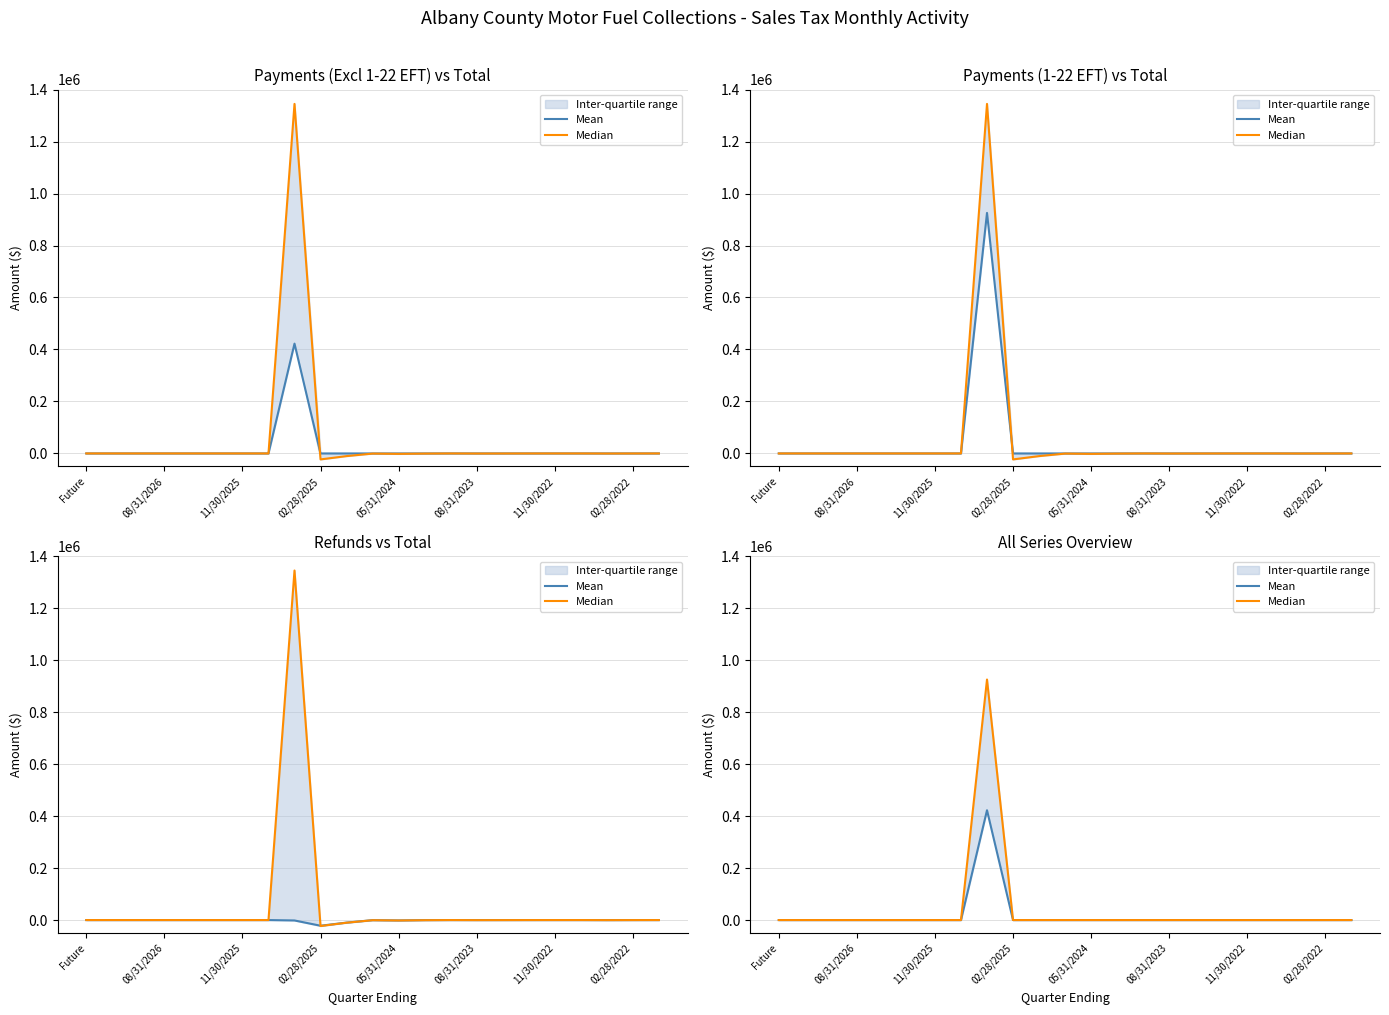

How many positive values does the Median series have?

1